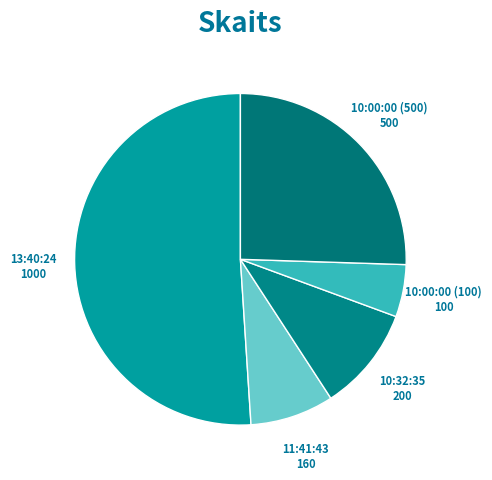

Does 13:40:24 account for over 50% of the chart?

Yes